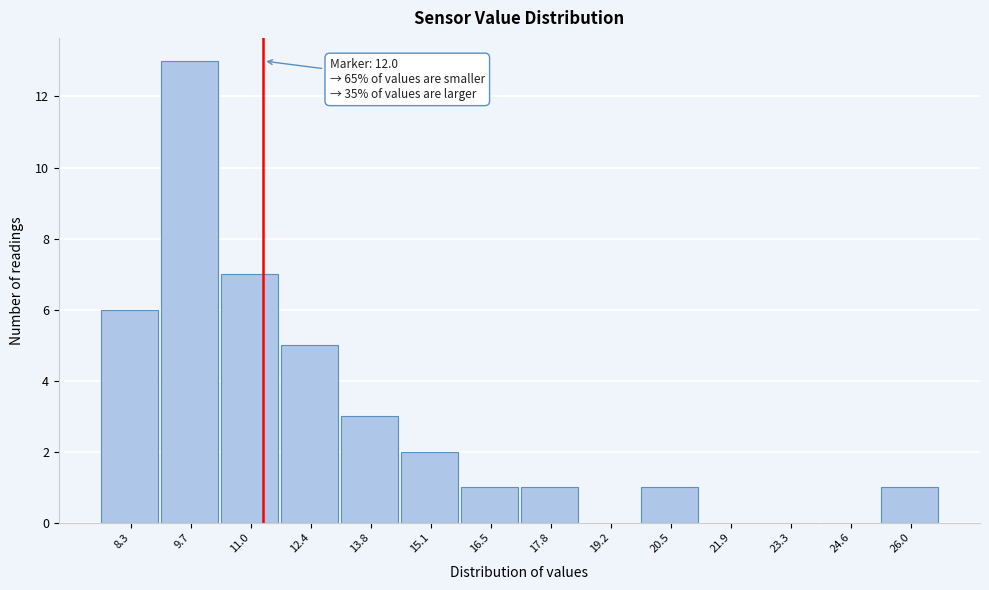

Reading left to right, list all the values displayed in this chart.

8.3=6	9.7=13	11.0=7	12.4=5	13.8=3	15.1=2	16.5=1	17.8=1	19.2=0	20.5=1	21.9=0	23.3=0	24.6=0	26.0=1